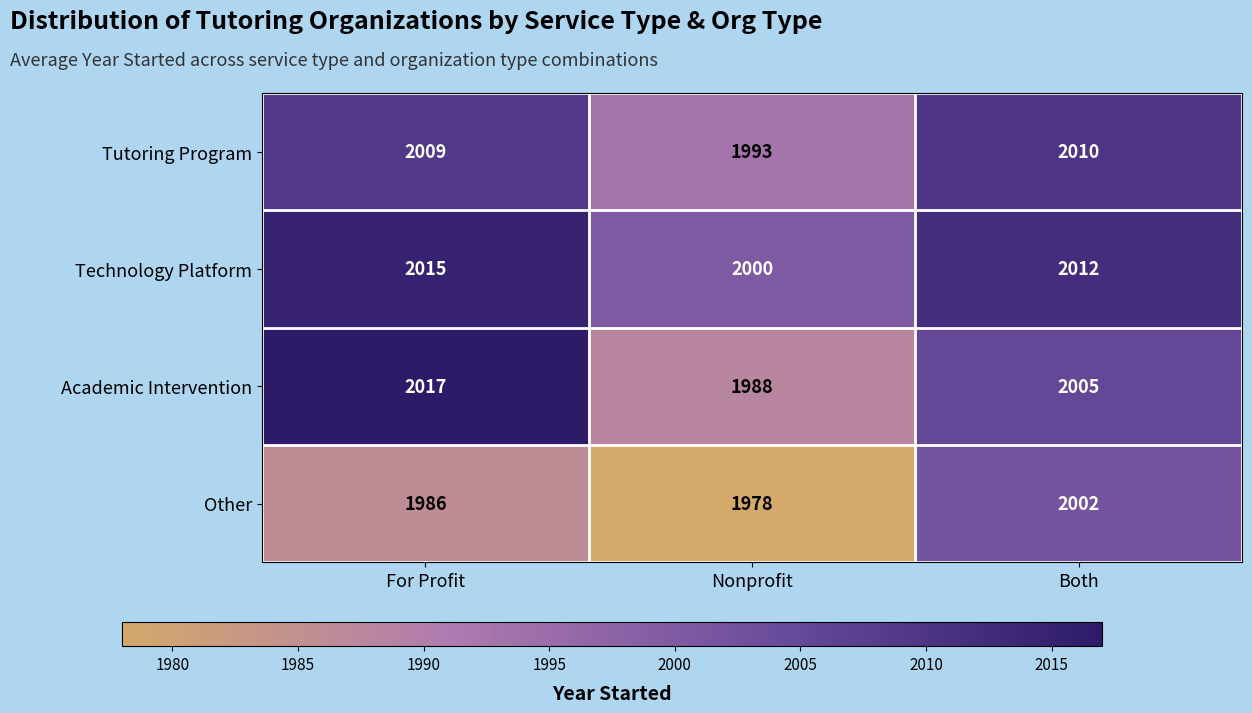

True or false: Tutoring Program has a value of 1993 at Nonprofit.

True